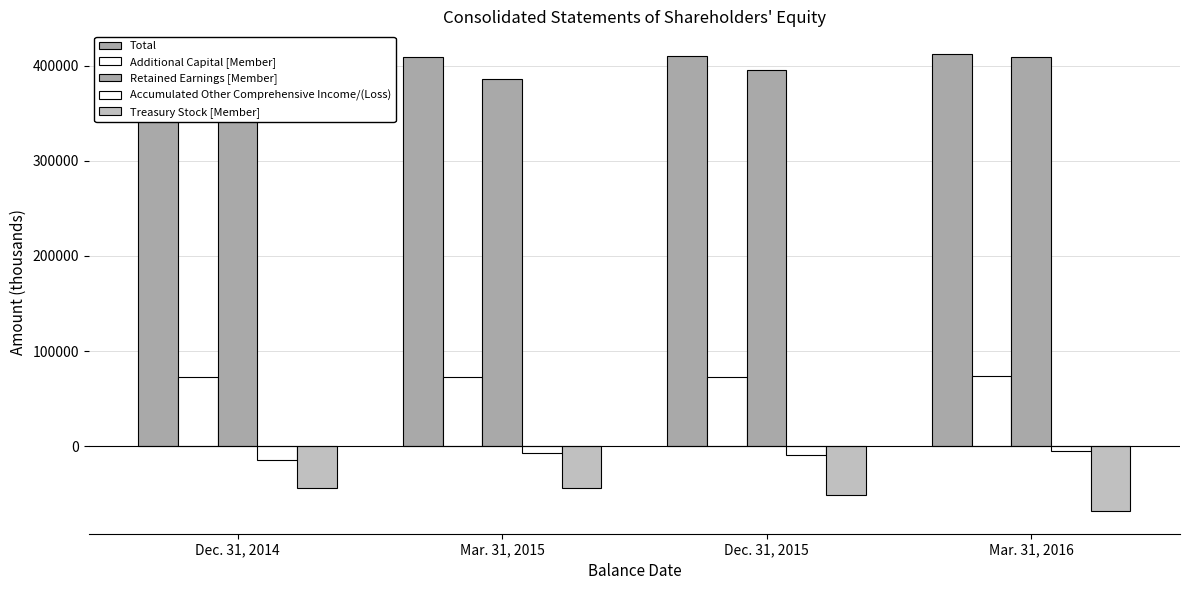

What position from the right is Mar. 31, 2016?

1